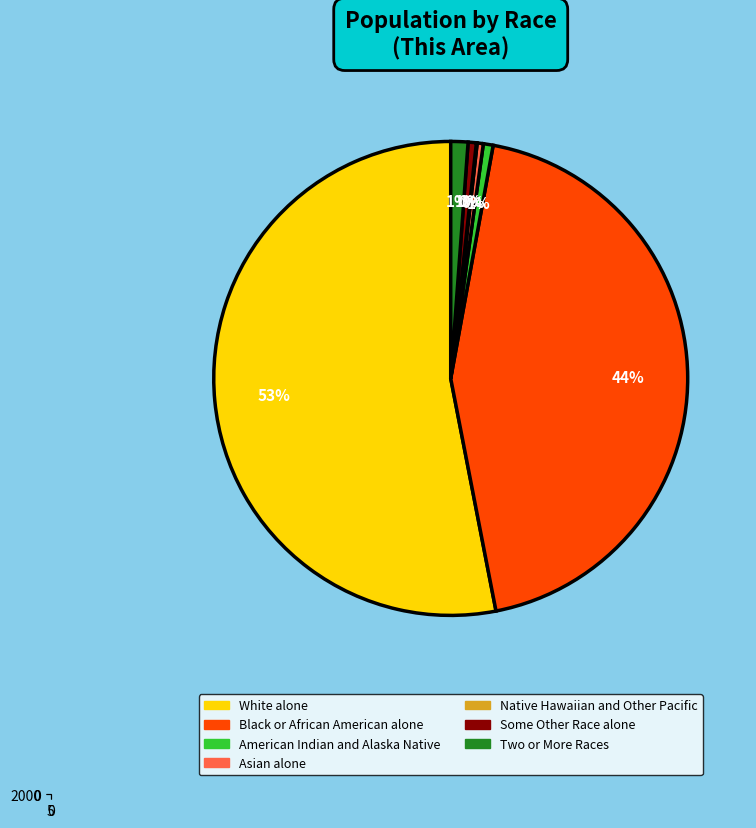

Combined, what portion of the pie is Native Hawaiian and Other Pacific and Two or More Races?

1.2%